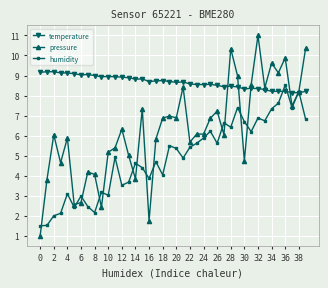

Which series has the largest range (max minus min)?

pressure